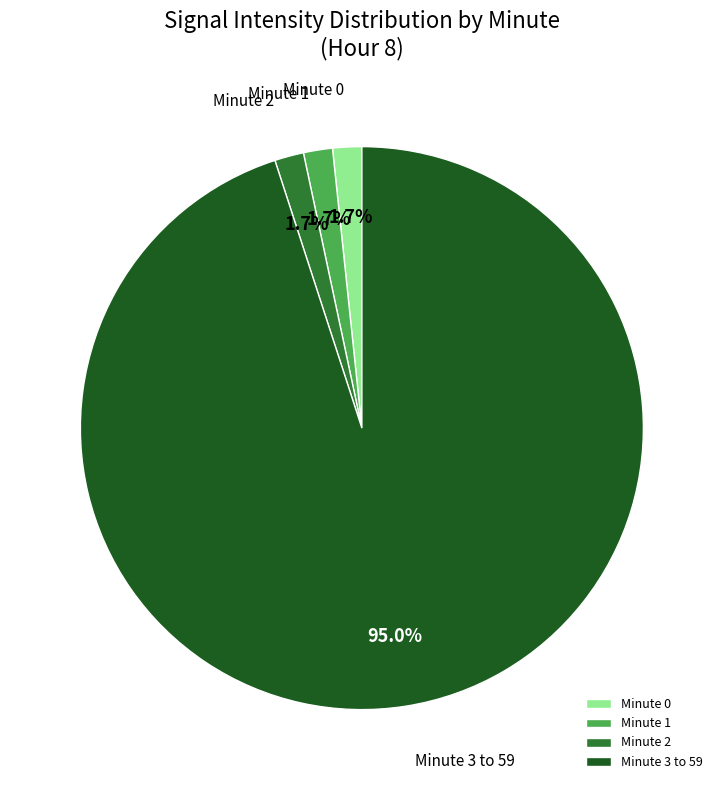

To the nearest percent, what portion does Minute 1 represent?

2%